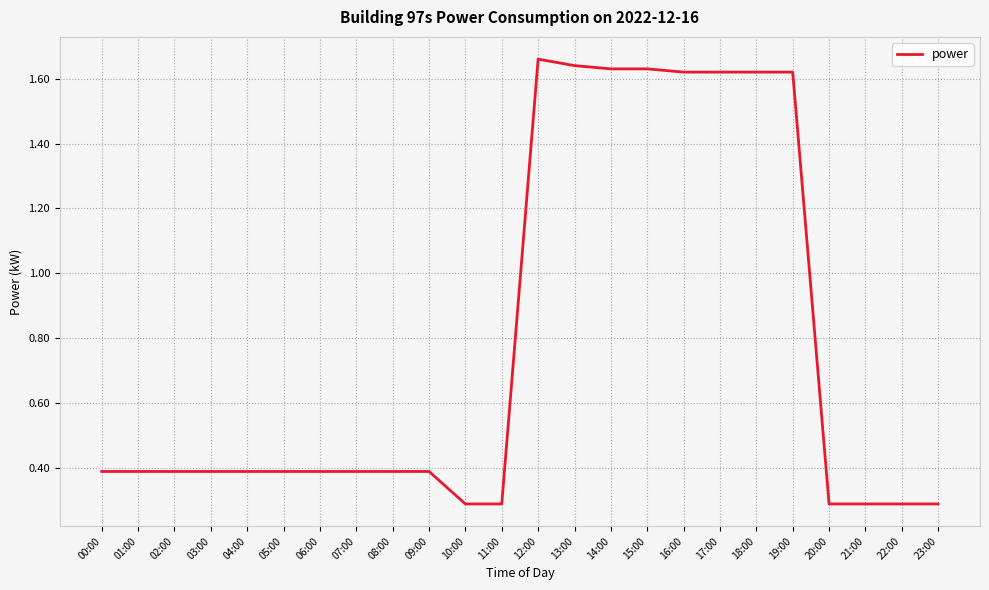

Is this an area chart (filled region under the line)?

No